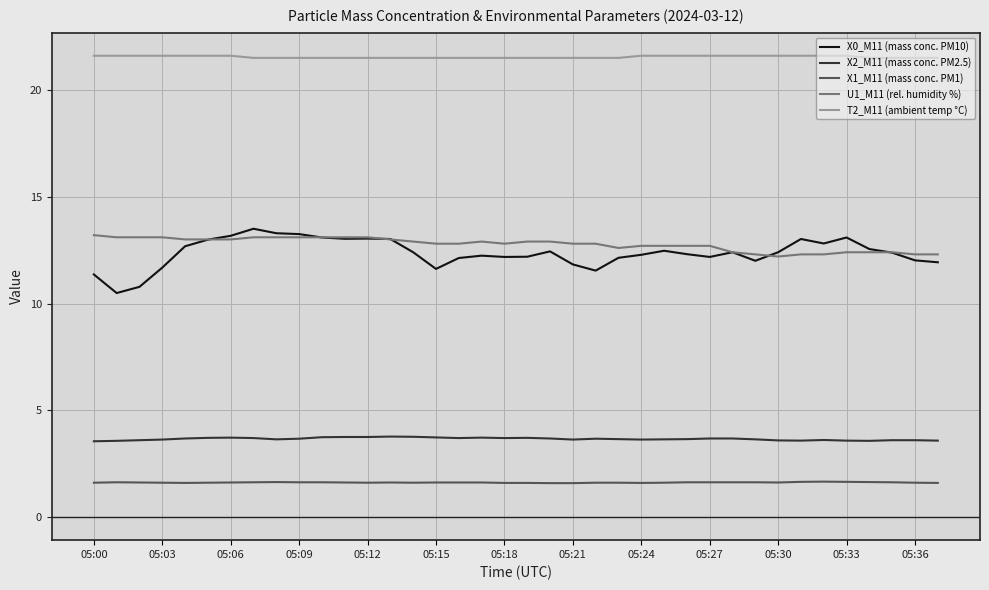

Which series has the largest range (max minus min)?

X0_M11 (mass conc. PM10)